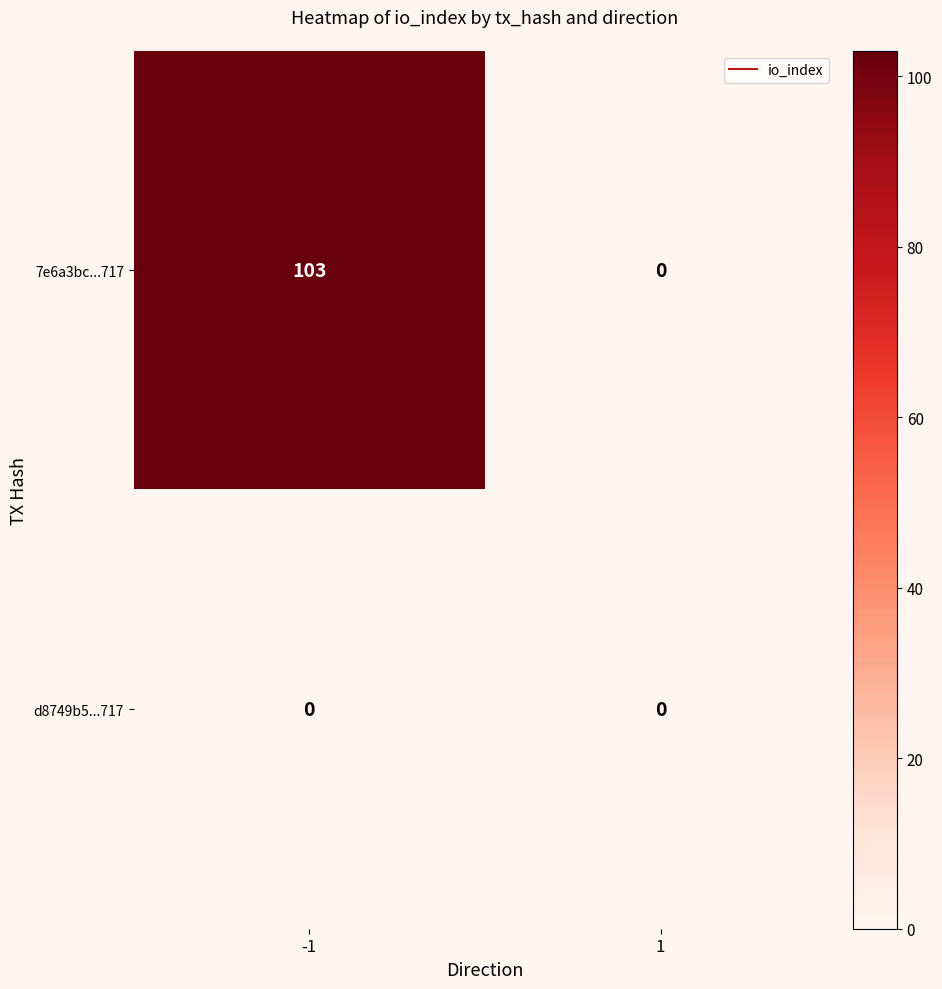

Reading left to right, transcribe all the data shown in this chart.

7e6a3bc...717: -1=103	1=0
d8749b5...717: -1=0	1=0